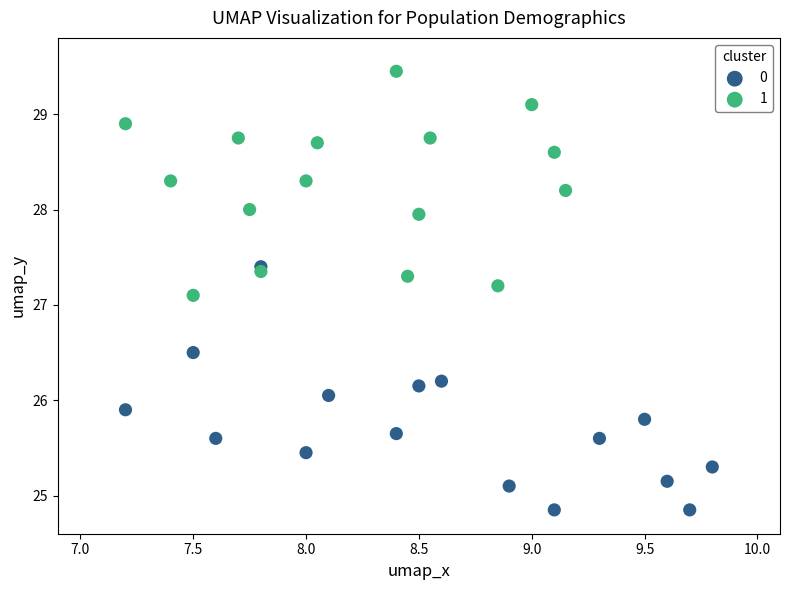

What are all the series names shown in the legend?

0, 1